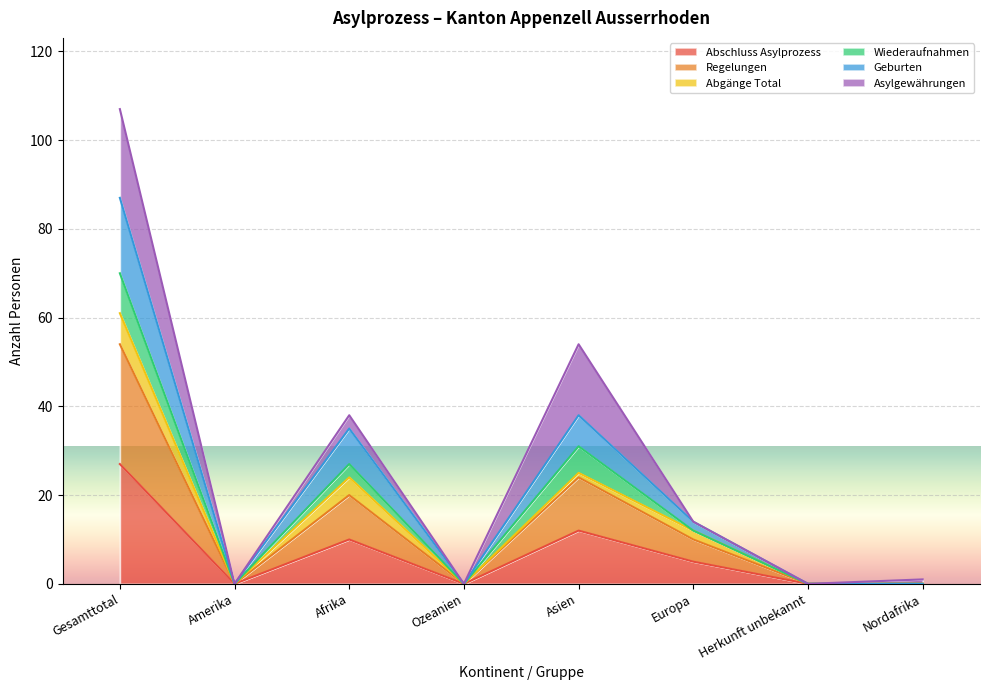

What position from the left is Europa?

6